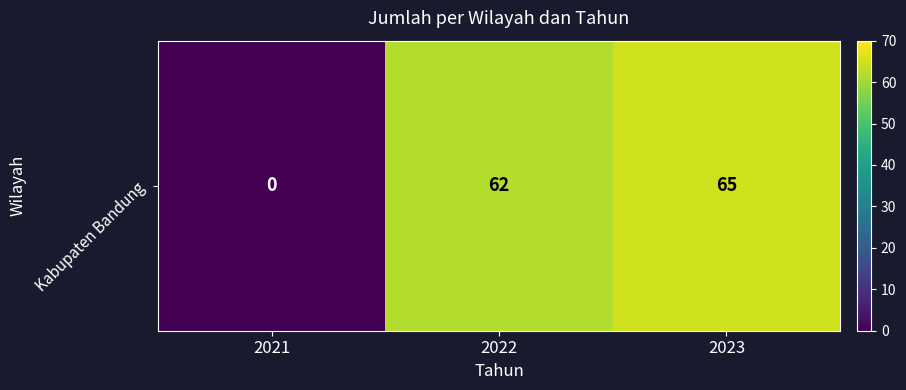

What is the greatest value displayed?

65